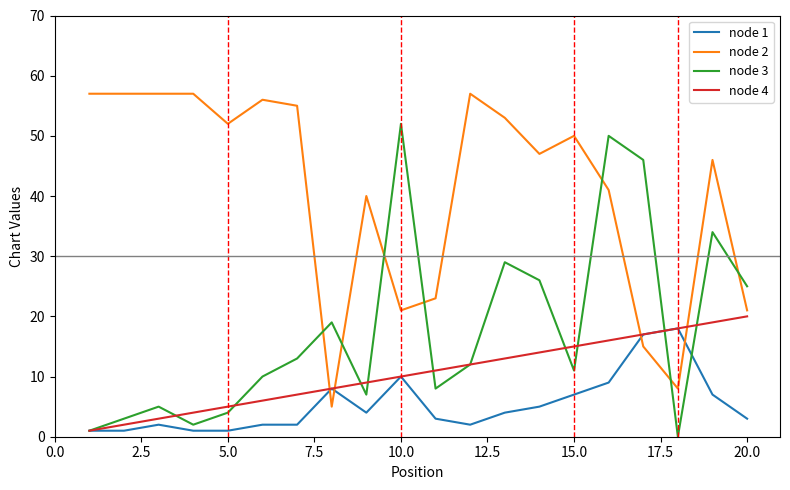

What are all the series names shown in the legend?

node 1, node 2, node 3, node 4